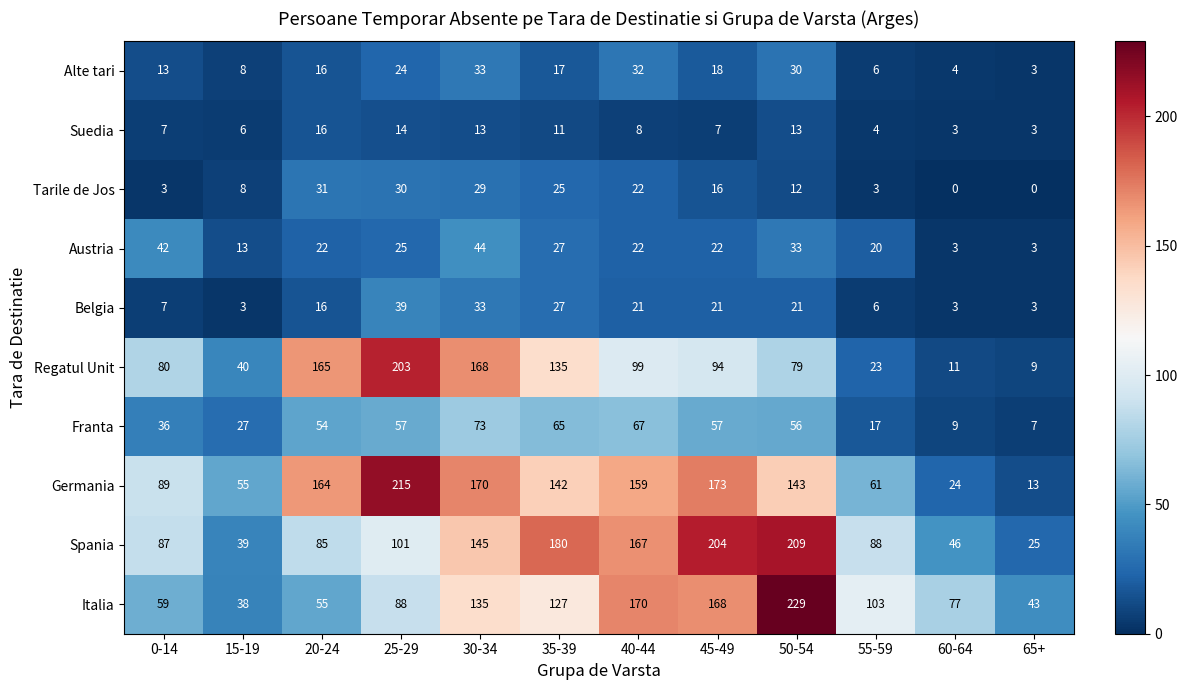

Count the number of categories in the chart.

12